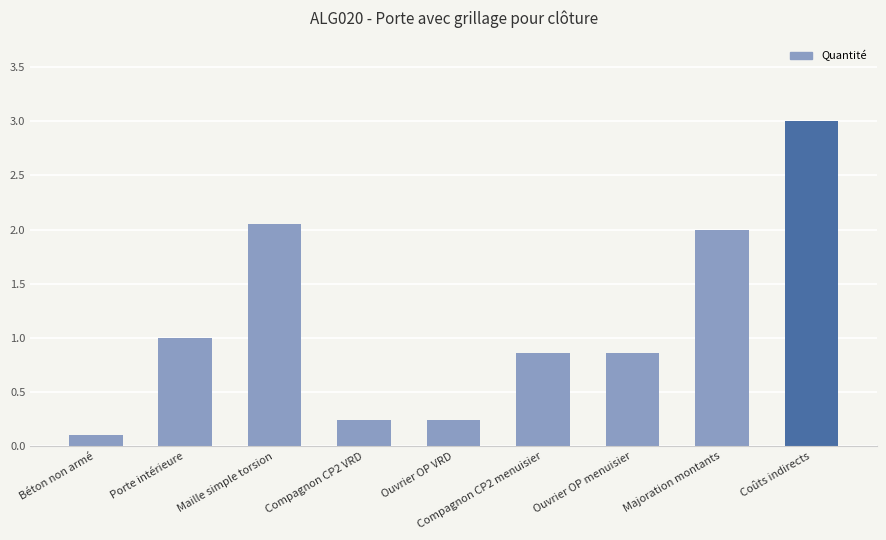

True or false: the data shows 2.0 at Maille simple torsion.

True